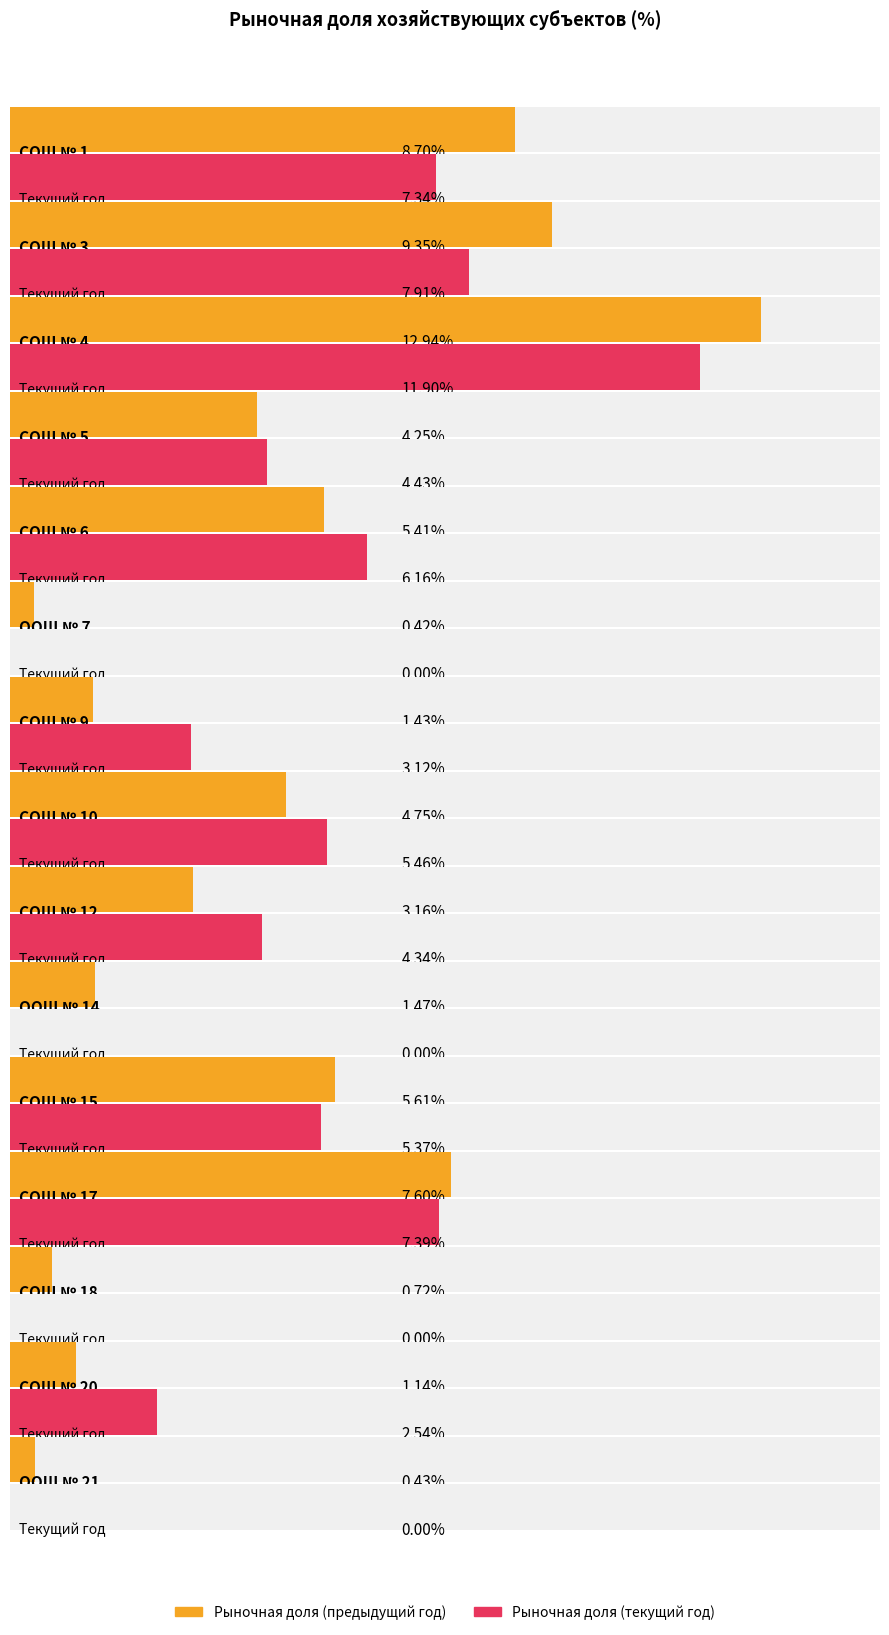

Where is Рыночная доля (предыдущий год) nearest to the value 6?

СОШ № 15